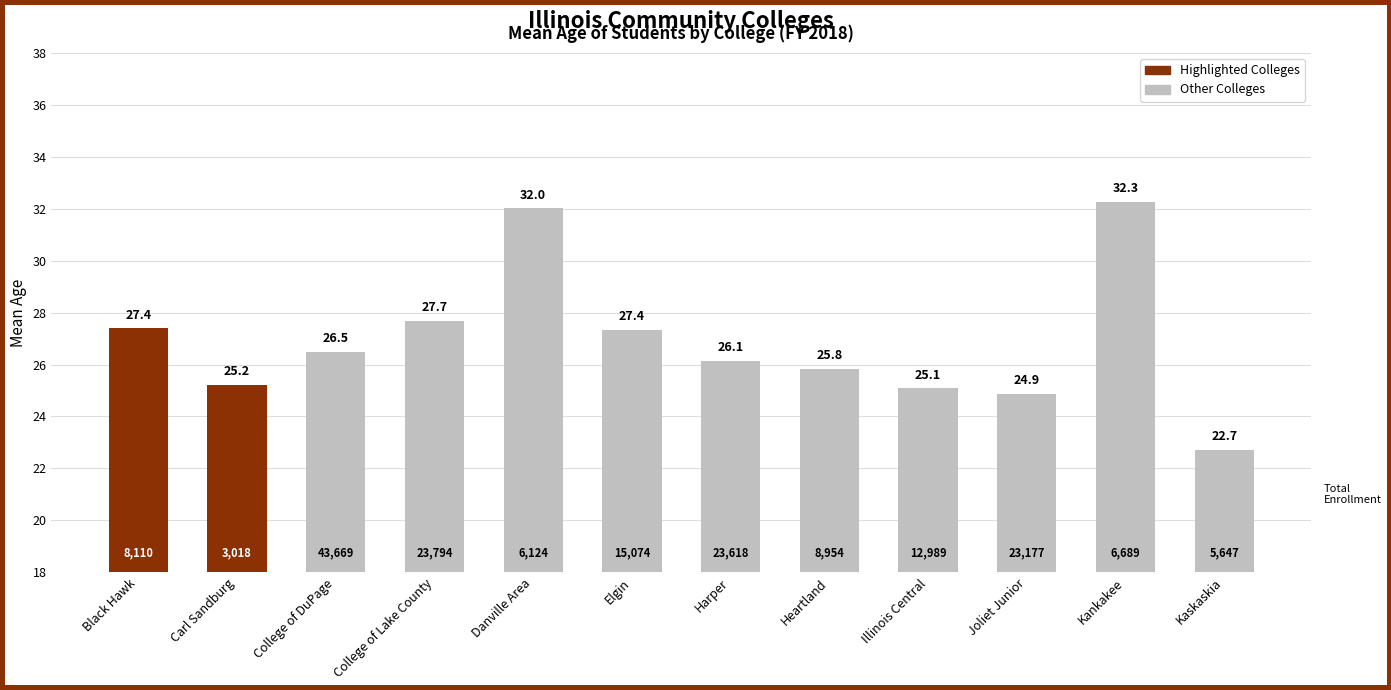

What position from the right is Joliet Junior?

3